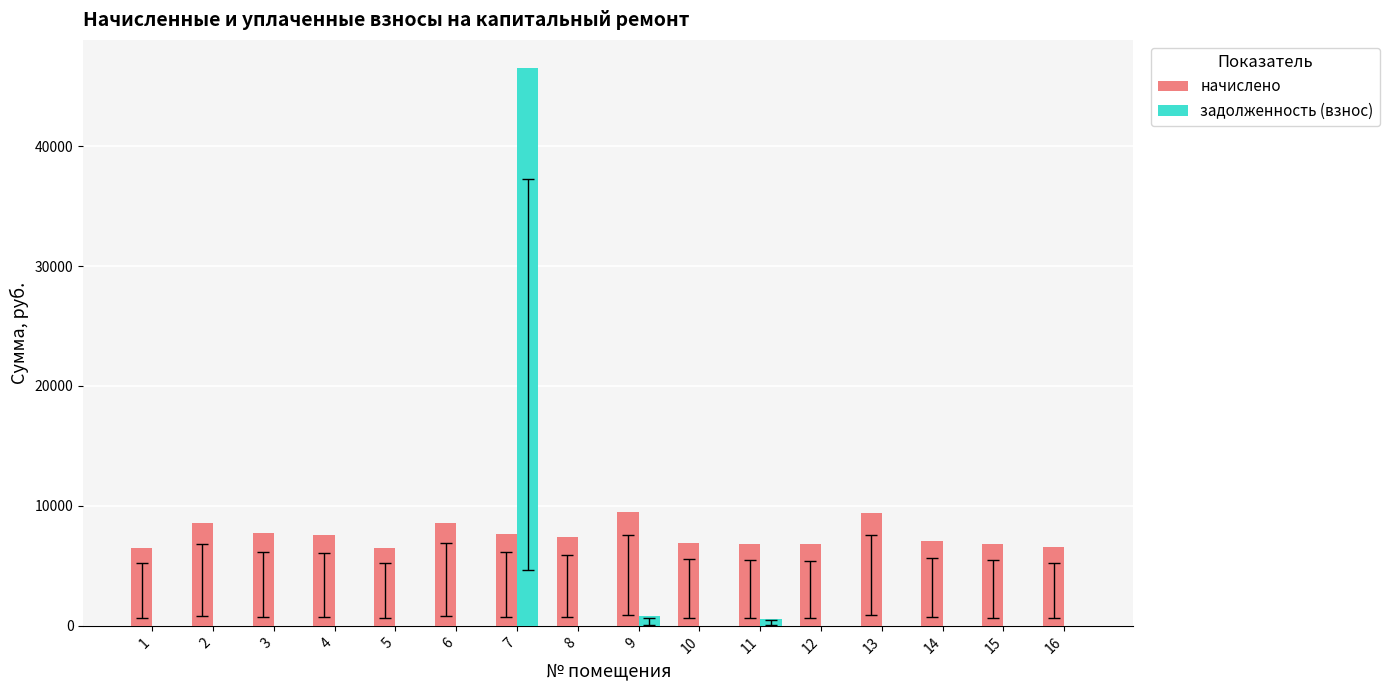

The value of начислено at 9 is 14588.6. True or false?

False